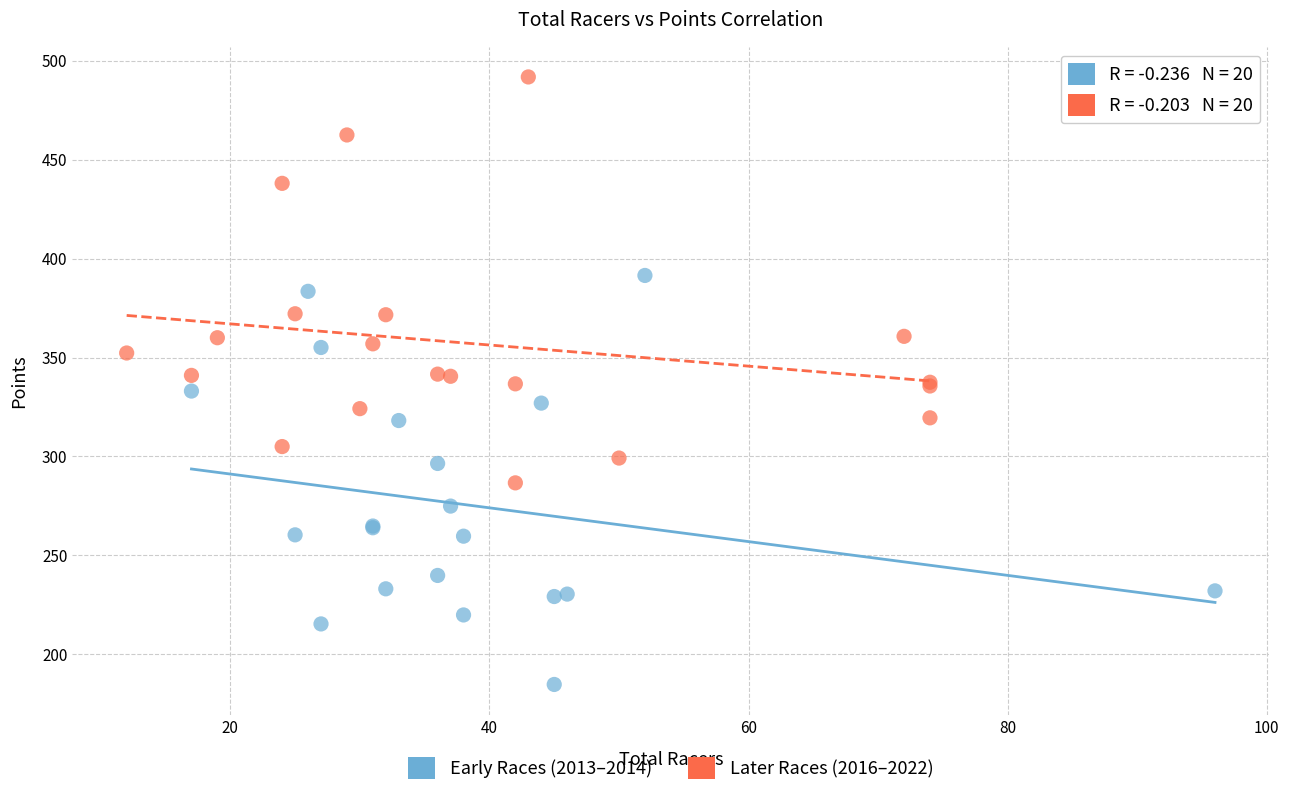

Which series reaches the minimum Y coordinate?

Early Races (2013–2014)